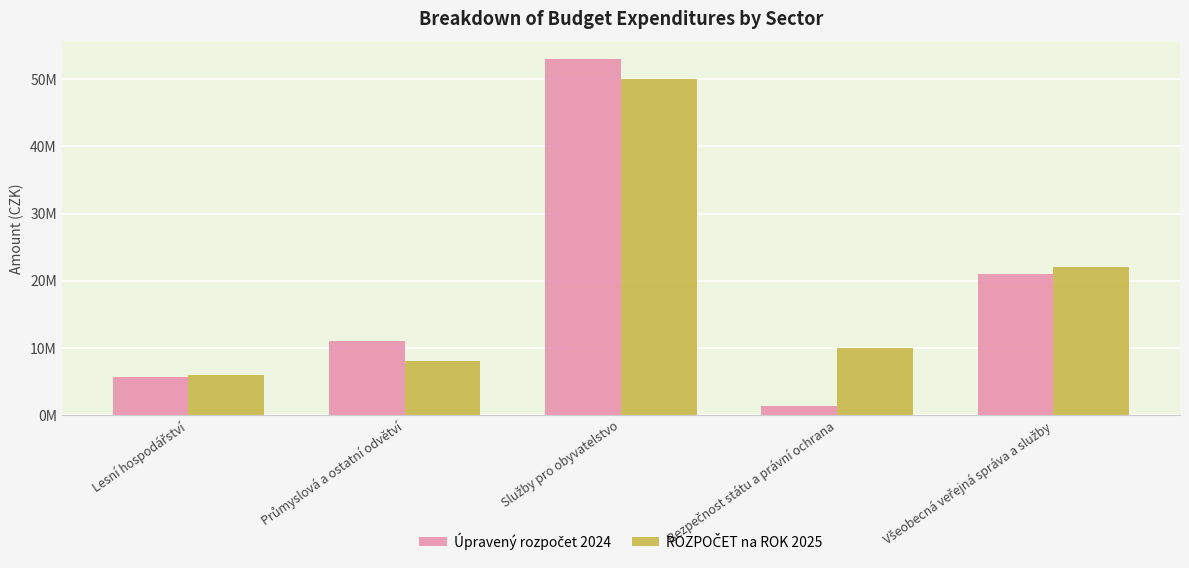

What is the average value of the ROZPOČET na ROK 2025 series?

19200000